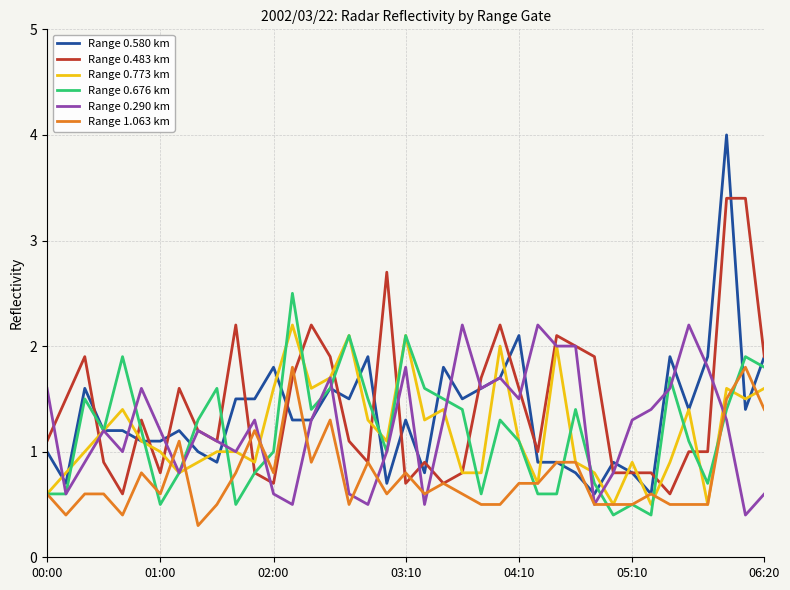

Does the chart have visible grid lines?

Yes